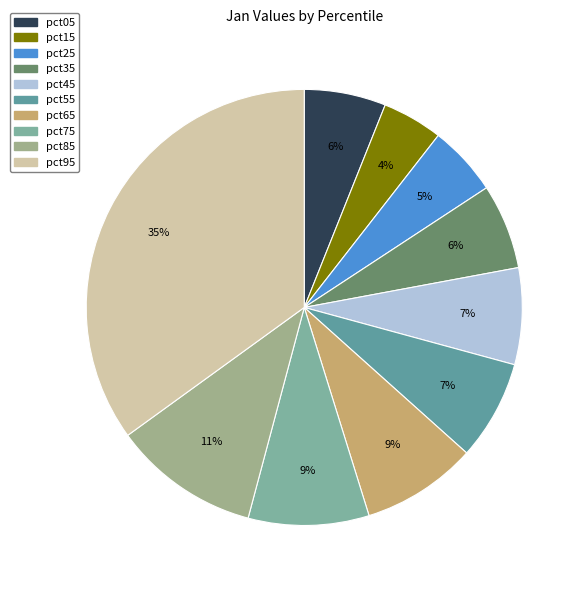

Which slice is the smallest?

pct15